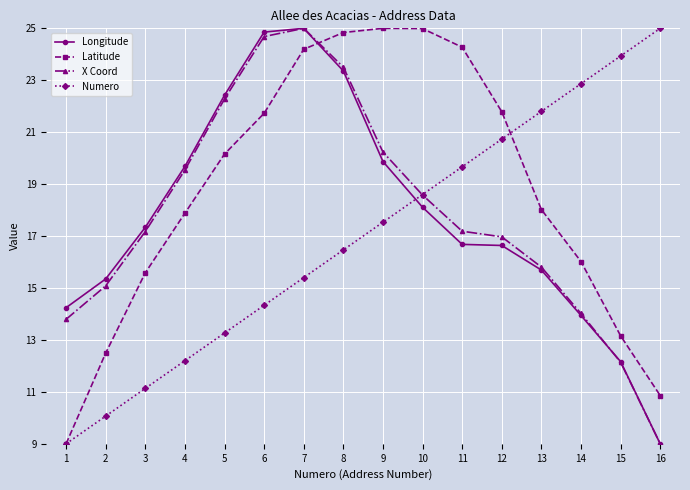

Which series has the largest total across all categories?

Latitude